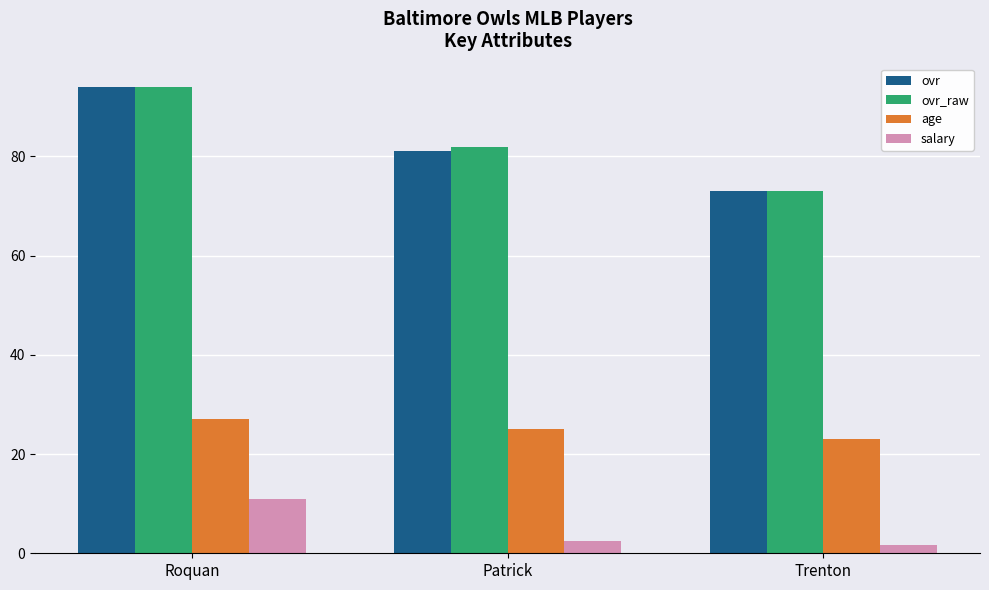

How many distinct data groups are displayed?

4